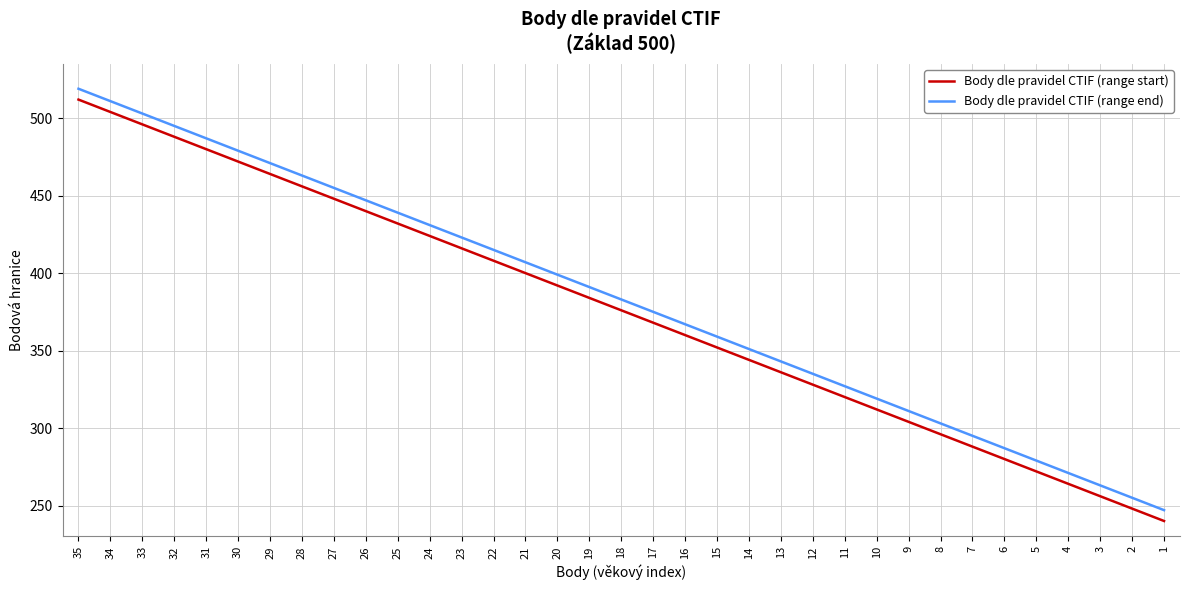

True or false: Body dle pravidel CTIF (range end) has more than 0 points higher than both neighbors.

False